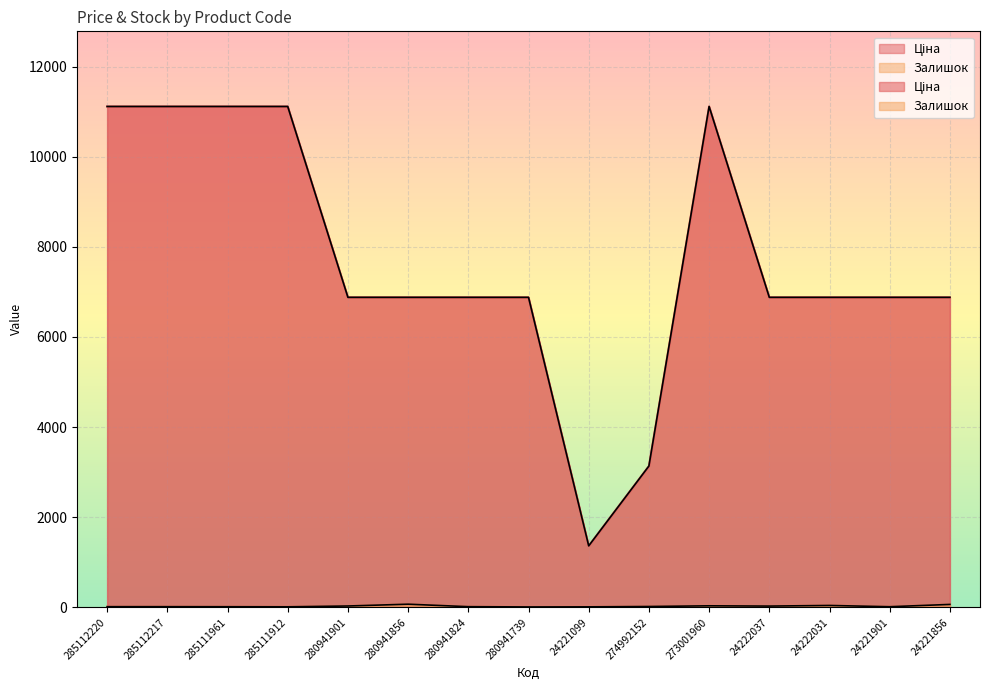

What is the label of the 4th point from the right?

24222037